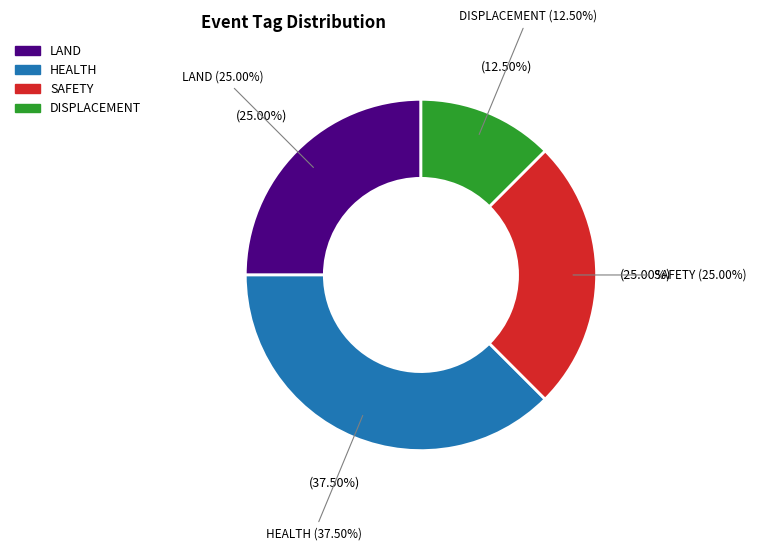

How many segments does this pie chart have?

3